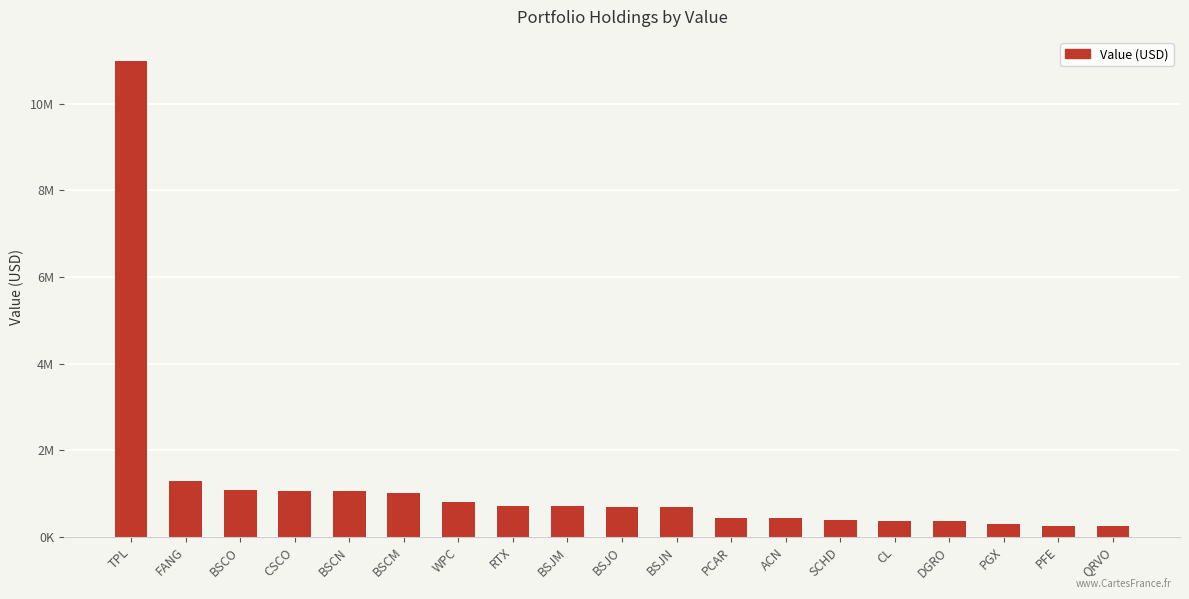

Which label corresponds to the smallest value in the chart?

QRVO